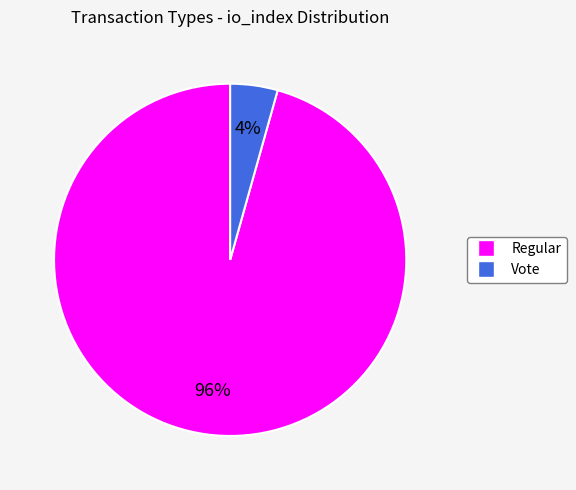

Rank the categories by value from lowest to highest.

Vote, Regular